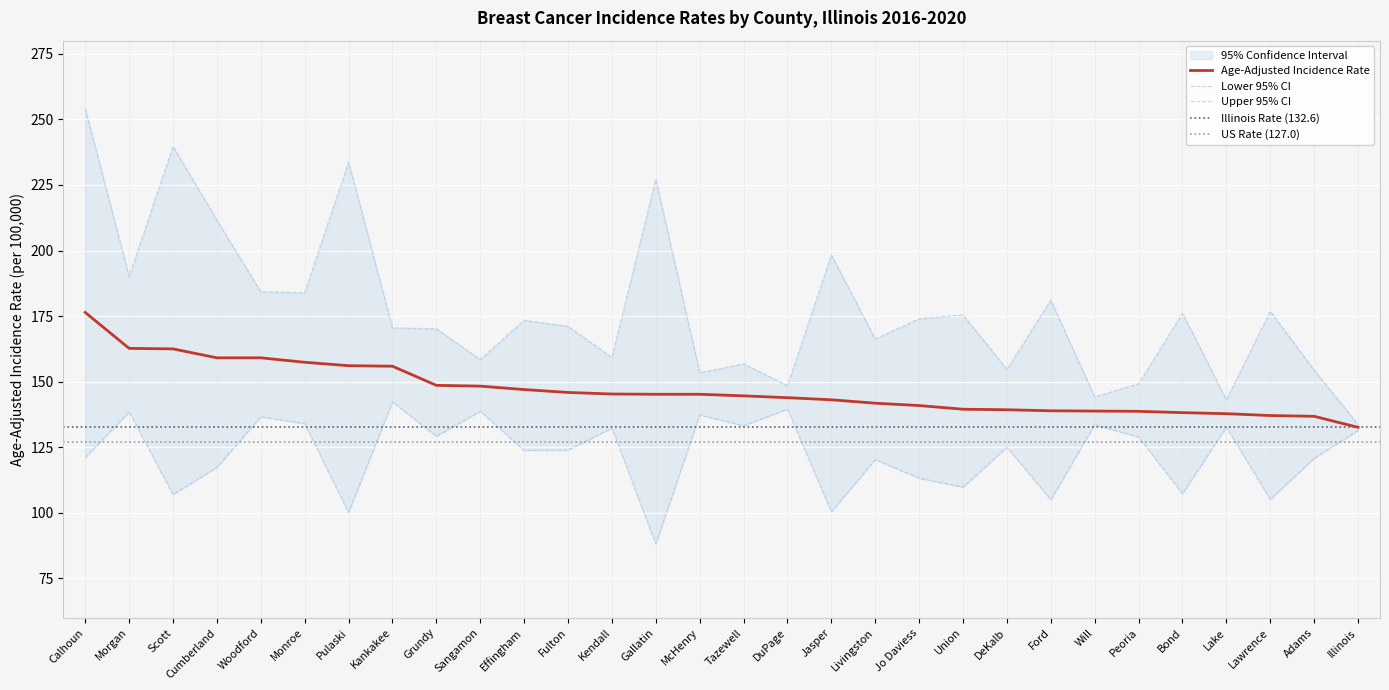

The value of Age-Adjusted Rate at Jasper is 143.1. True or false?

True